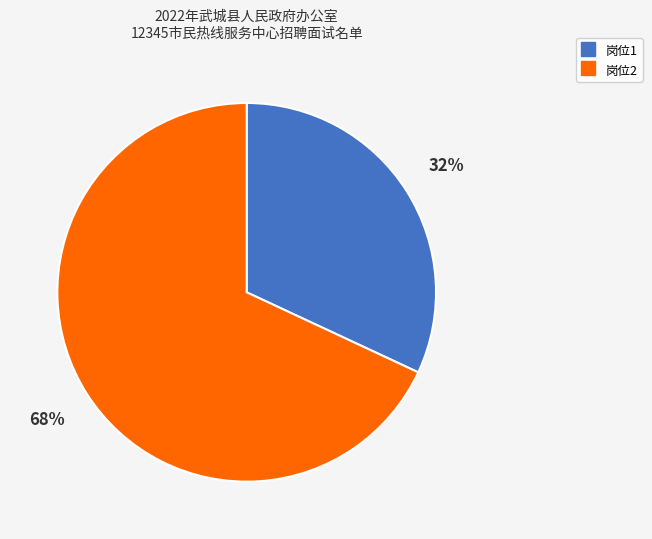

To the nearest percent, what is the average slice percentage?

50%